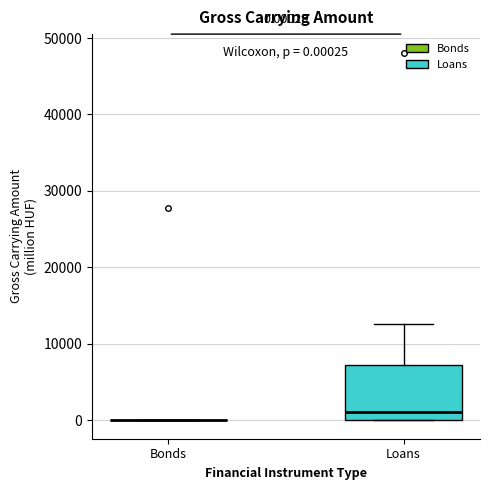

Which box is the tallest, from its lower edge to its upper edge?

Loans